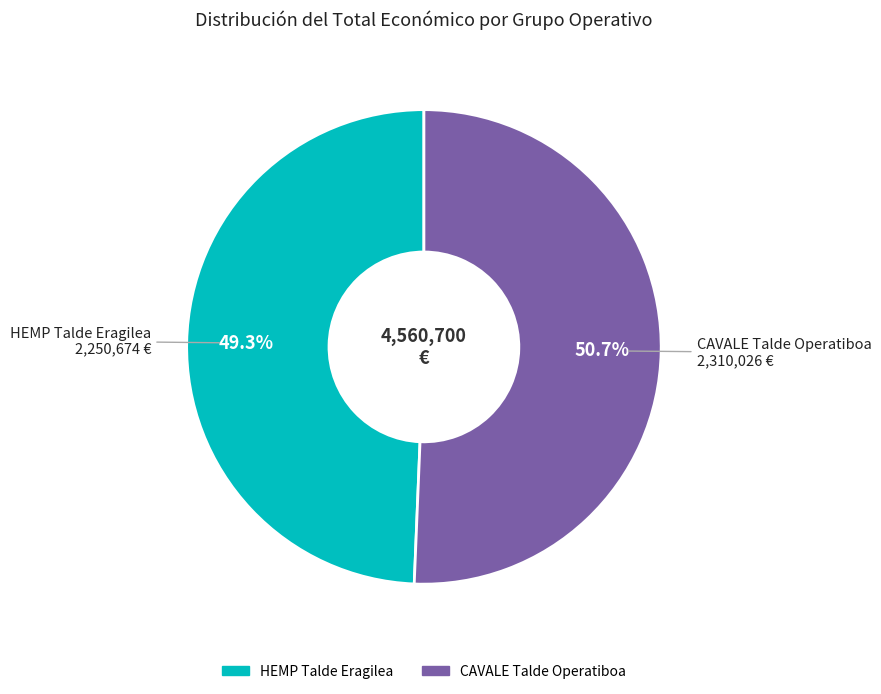

True or false: HEMP Talde Eragilea accounts for 49% of the total.

True